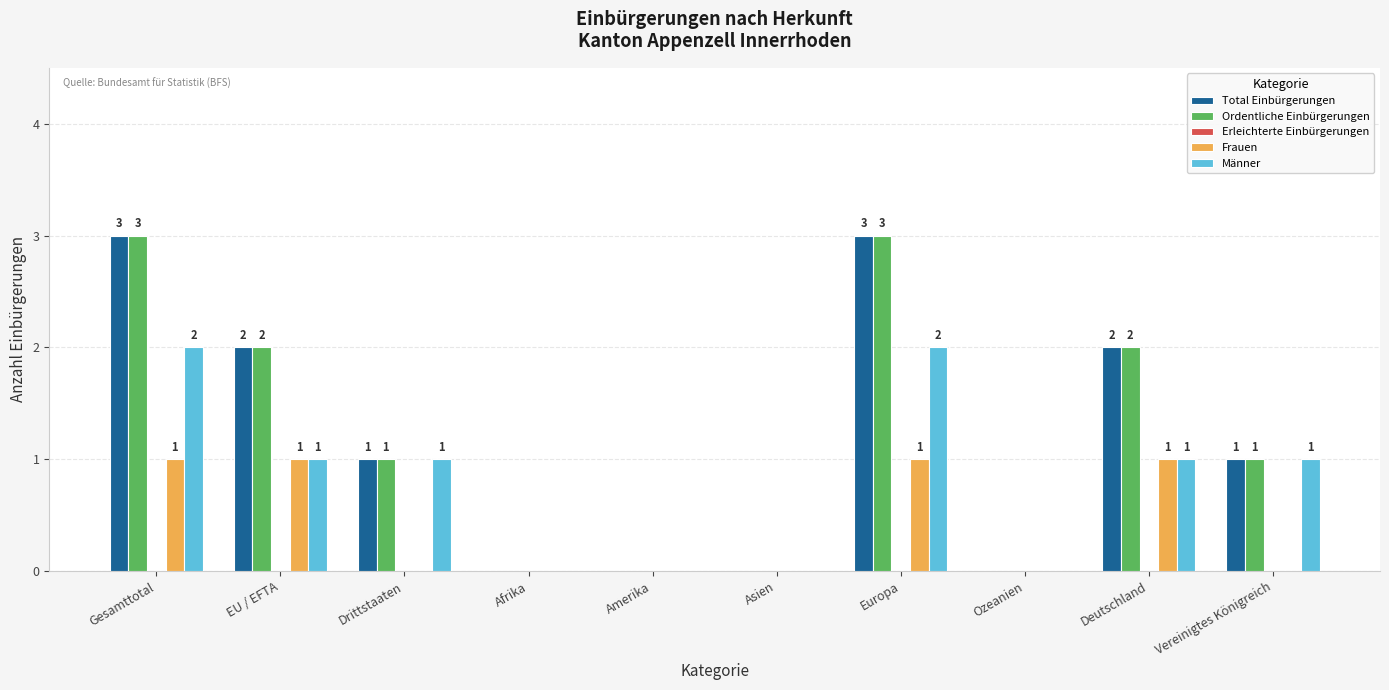

The Frauen series shows 0 at Ozeanien. True or false?

True